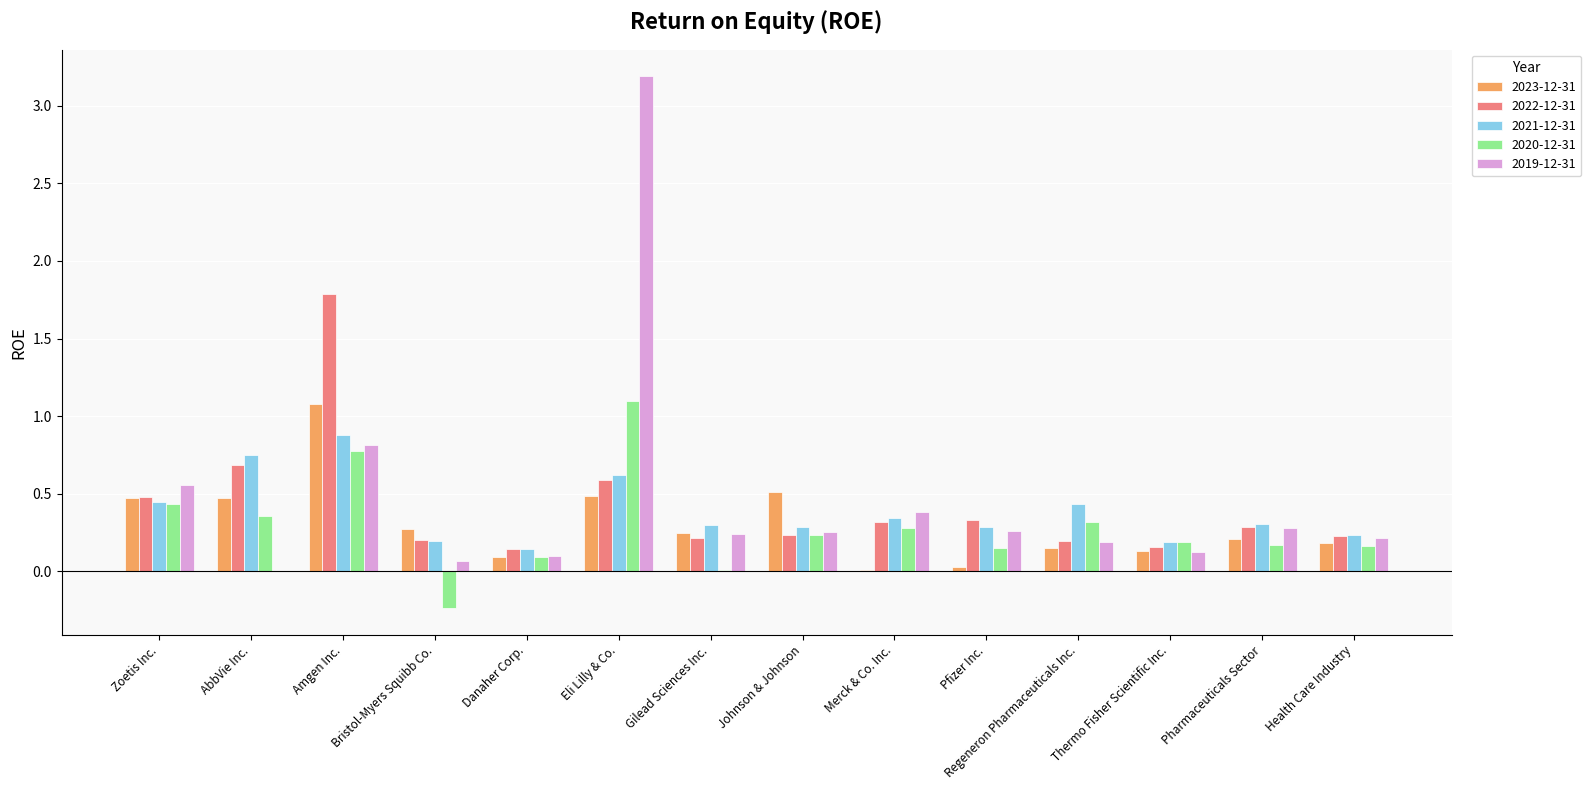

How many data points in 2019-12-31 are above 0?

13